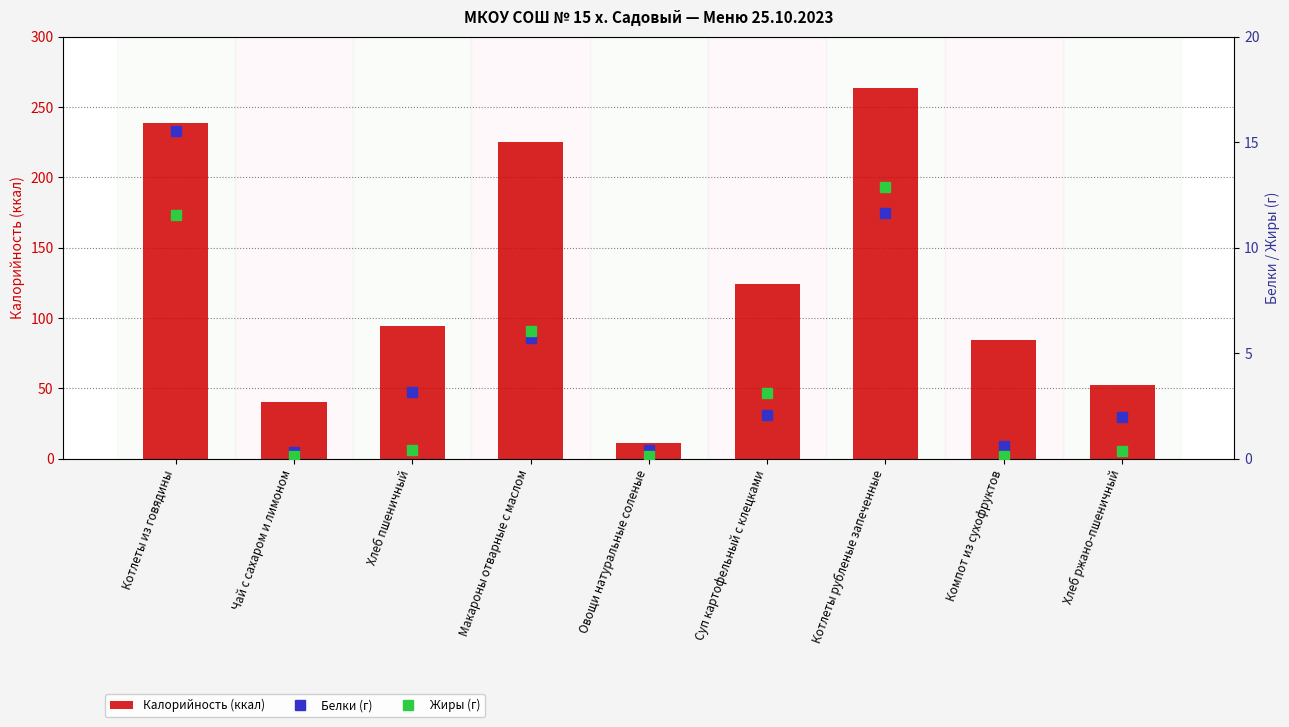

At which label is Белки (г) closest to 7?

Макароны отварные с маслом